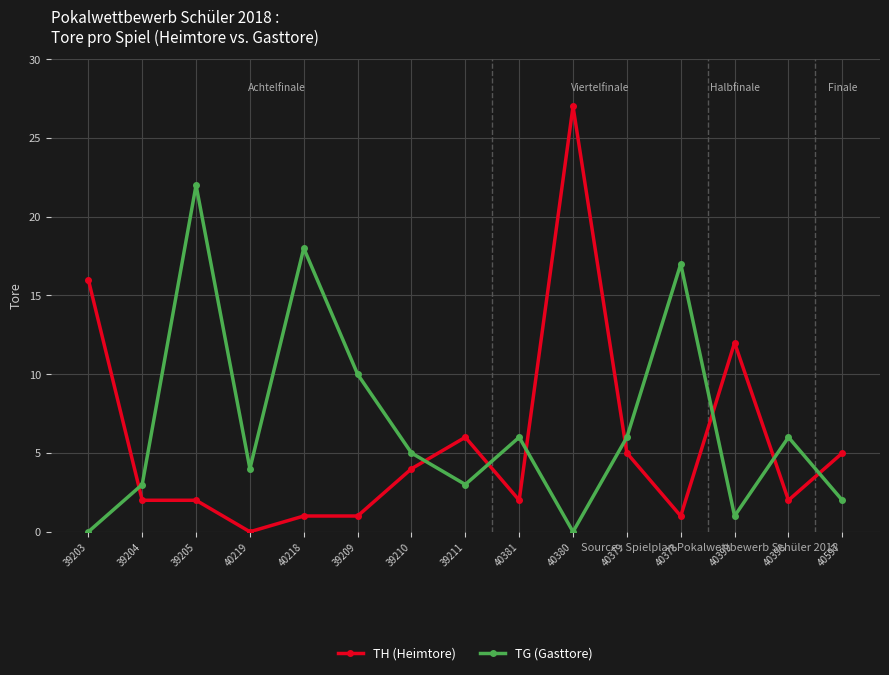

What is the average value of the TH (Heimtore) series?

6